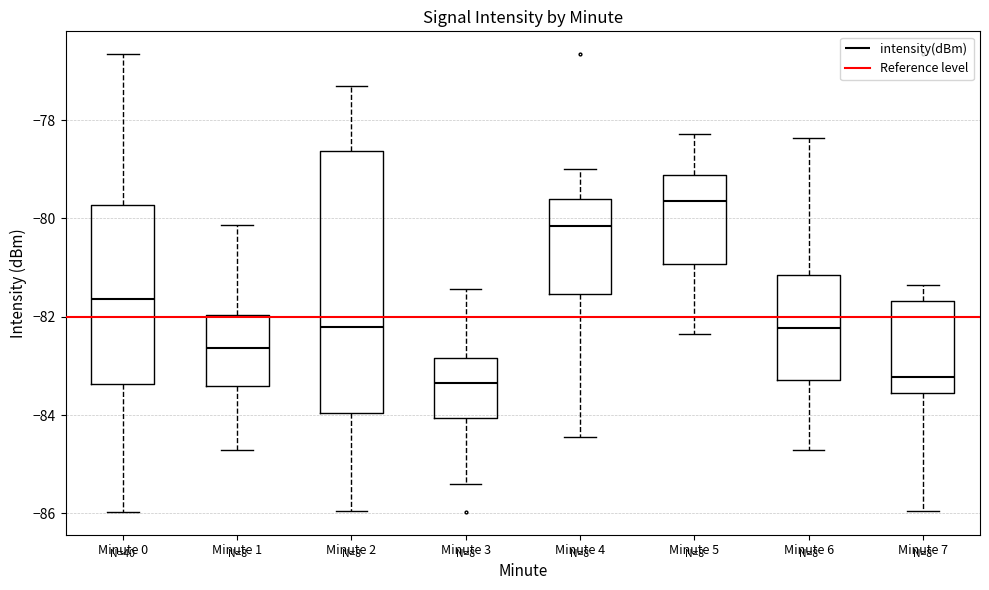

Reading left to right, read every box against the y-axis: the position of its median line, the range the box covers, and the ends of its whiskers. The values are not printed on the chart, so give them approximately, as read against the axis.

Minute 0: median -81.6, box -83.4 to -79.8, whiskers -86.0 to -76.6
Minute 1: median -82.6, box -83.4 to -82.0, whiskers -84.8 to -80.2
Minute 2: median -82.2, box -84.0 to -78.6, whiskers -86.0 to -77.2
Minute 3: median -83.4, box -84.0 to -82.8, whiskers -85.4 to -81.4
Minute 4: median -80.2, box -81.6 to -79.6, whiskers -84.4 to -79.0
Minute 5: median -79.6, box -81.0 to -79.2, whiskers -82.4 to -78.2
Minute 6: median -82.2, box -83.2 to -81.2, whiskers -84.8 to -78.4
Minute 7: median -83.2, box -83.6 to -81.6, whiskers -86.0 to -81.4